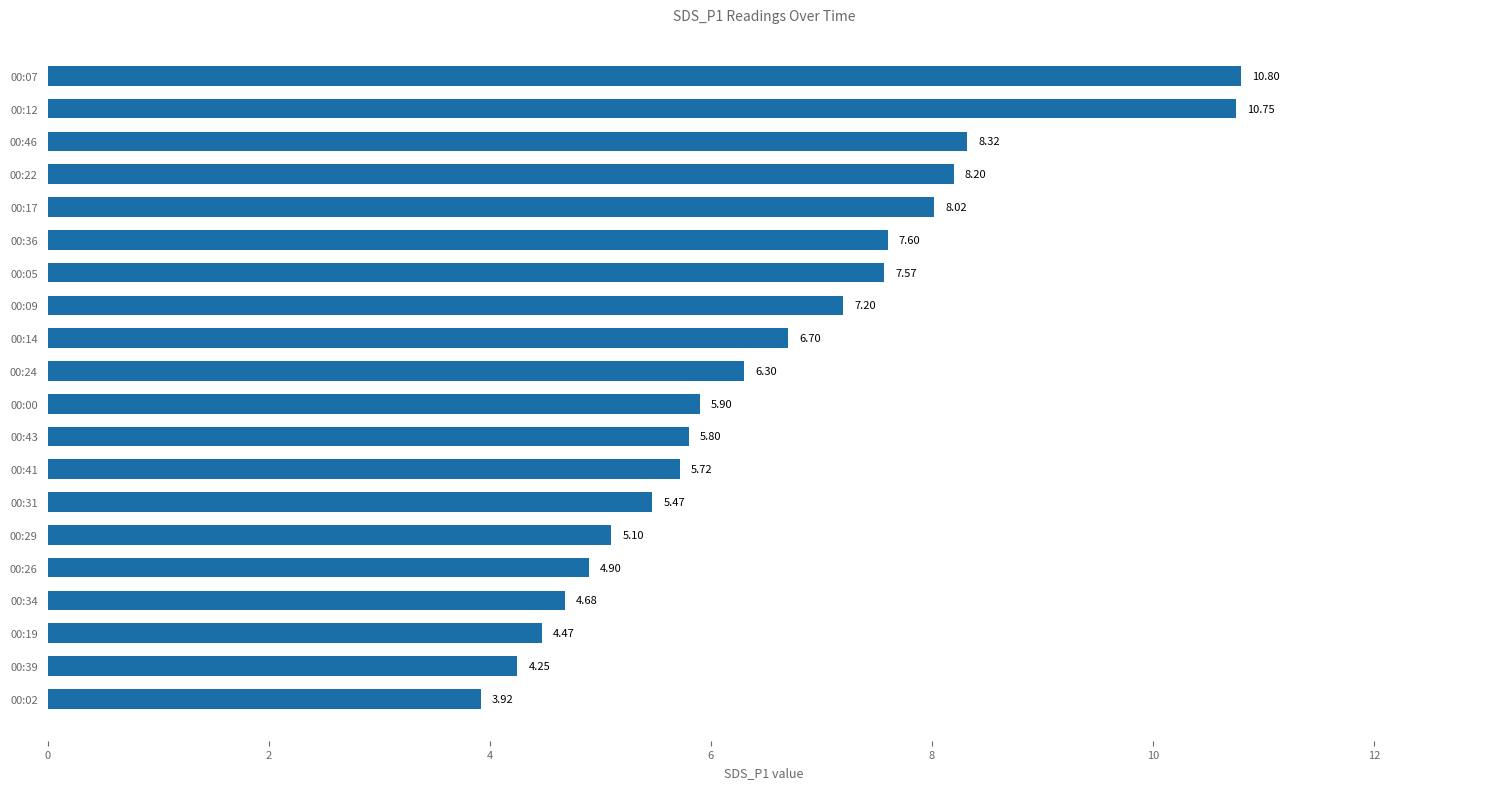

What is the change in value from 00:09 to 00:14?

-0.5